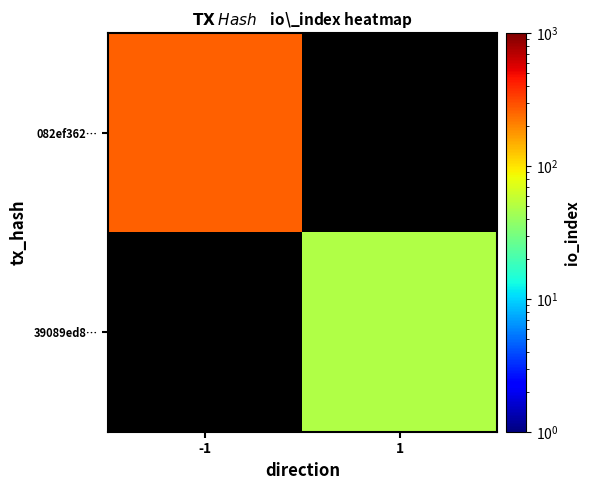

List the series in order of their overall mean, highest first.

082ef362…, 39089ed8…